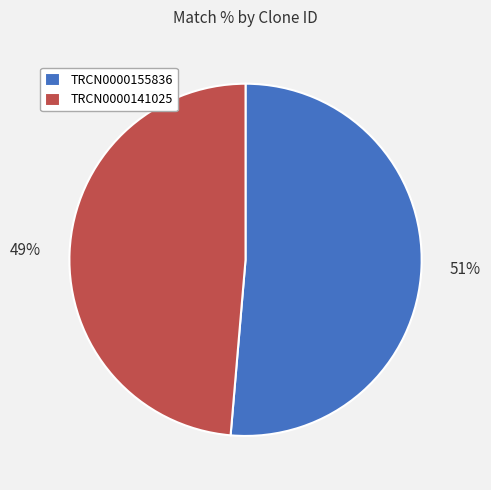

To the nearest percent, what is the average slice percentage?

50%